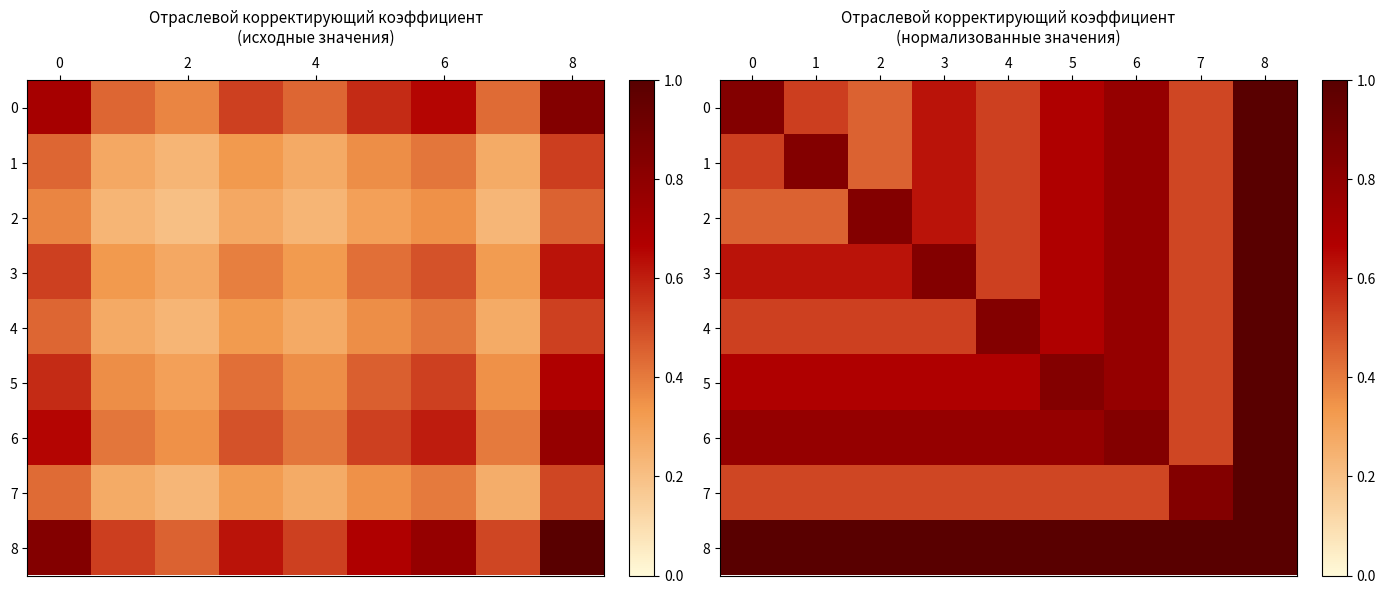

What is the spread (max minus min) of values at 4?

0.5